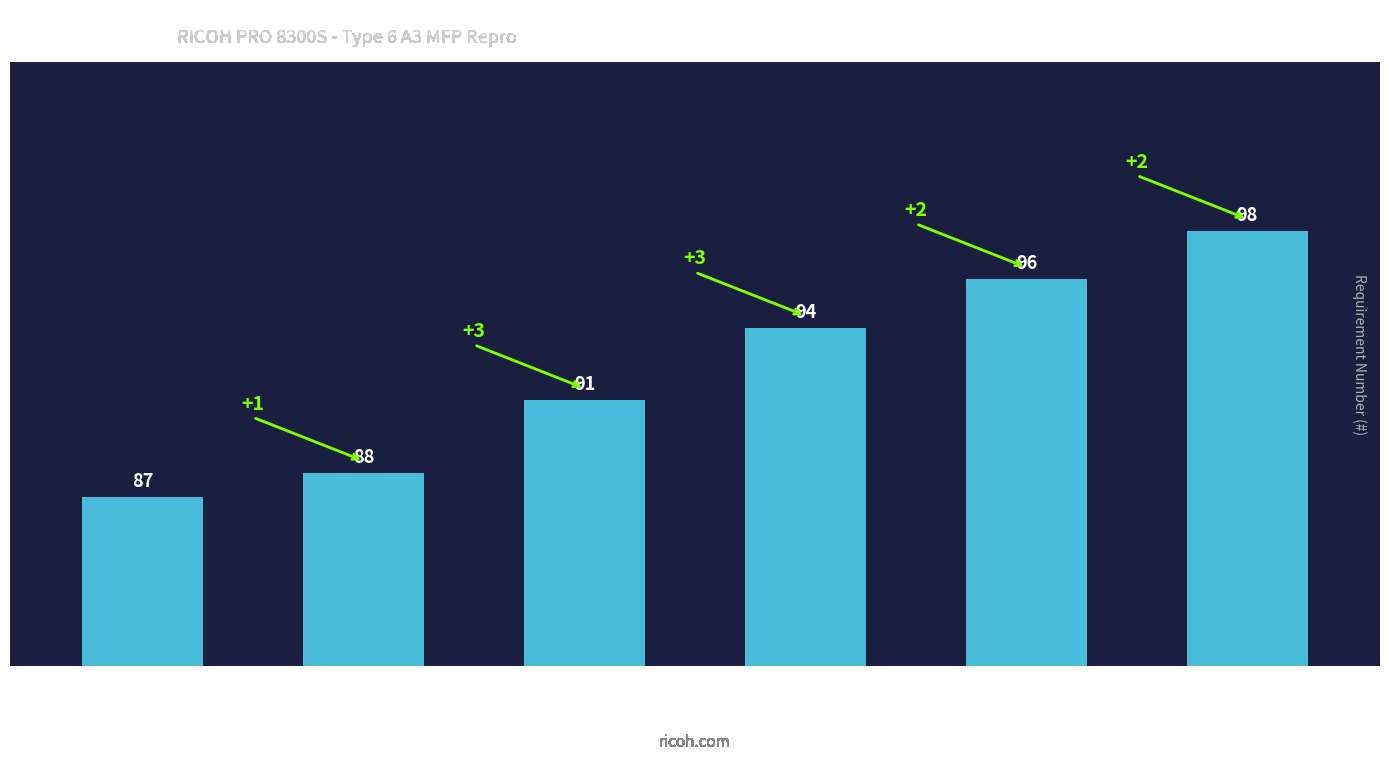

At which label is the value closest to 92?

Duplex
printen